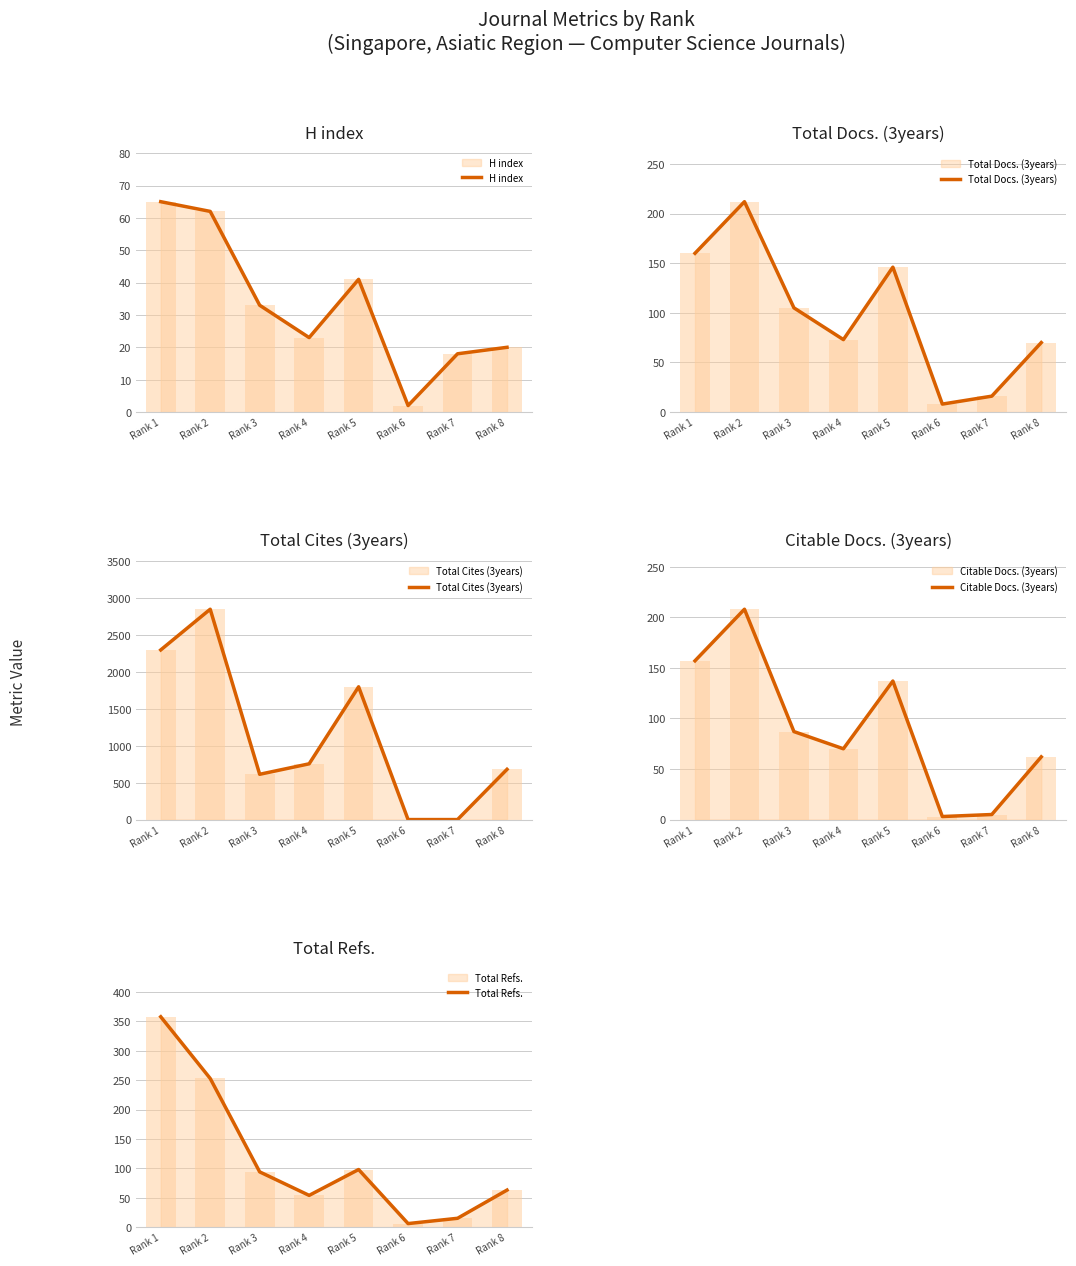

How many series are shown in this chart?

5